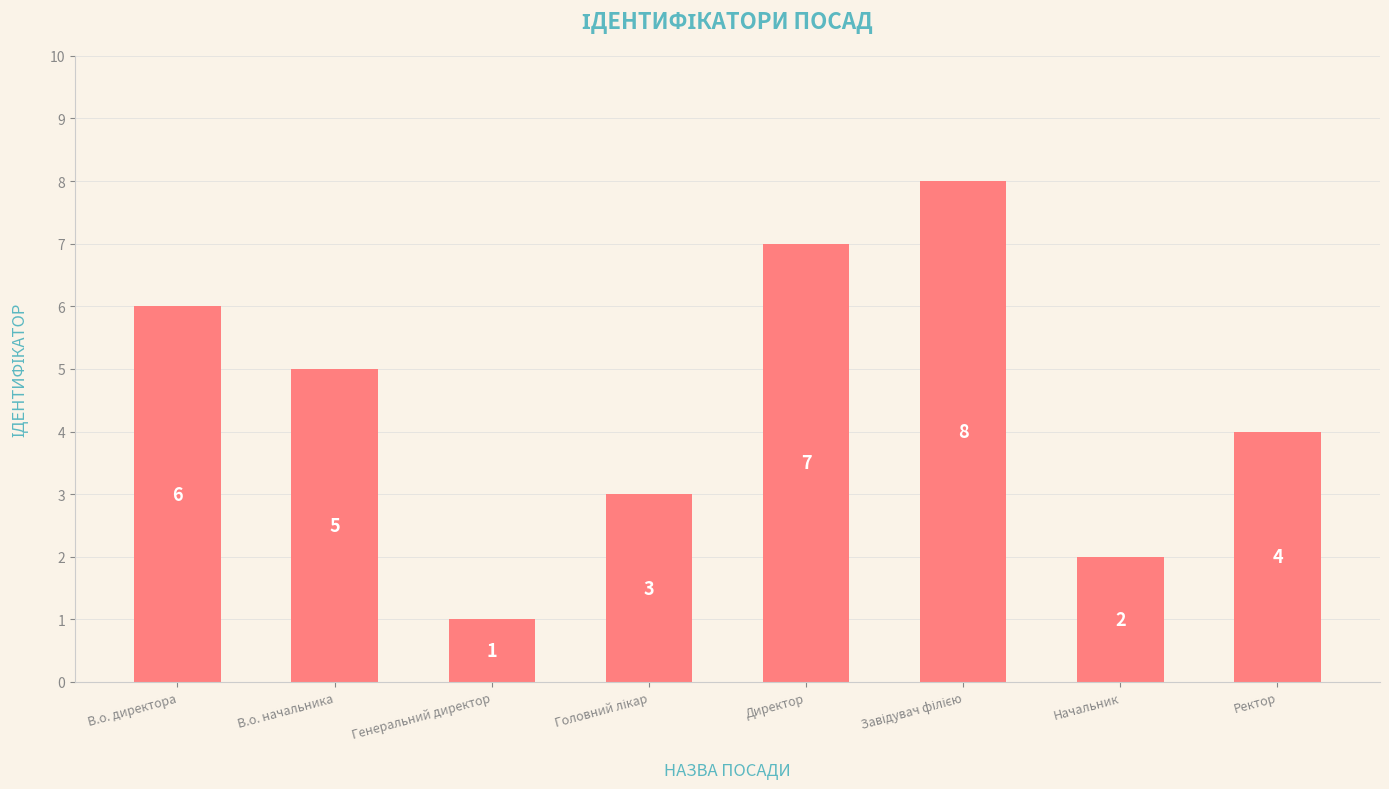

At which label does the data first exceed 5?

В.о. директора